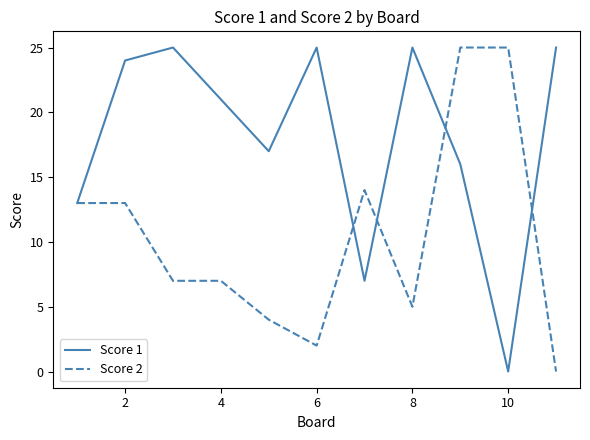

Which series has the largest total across all categories?

Score 1